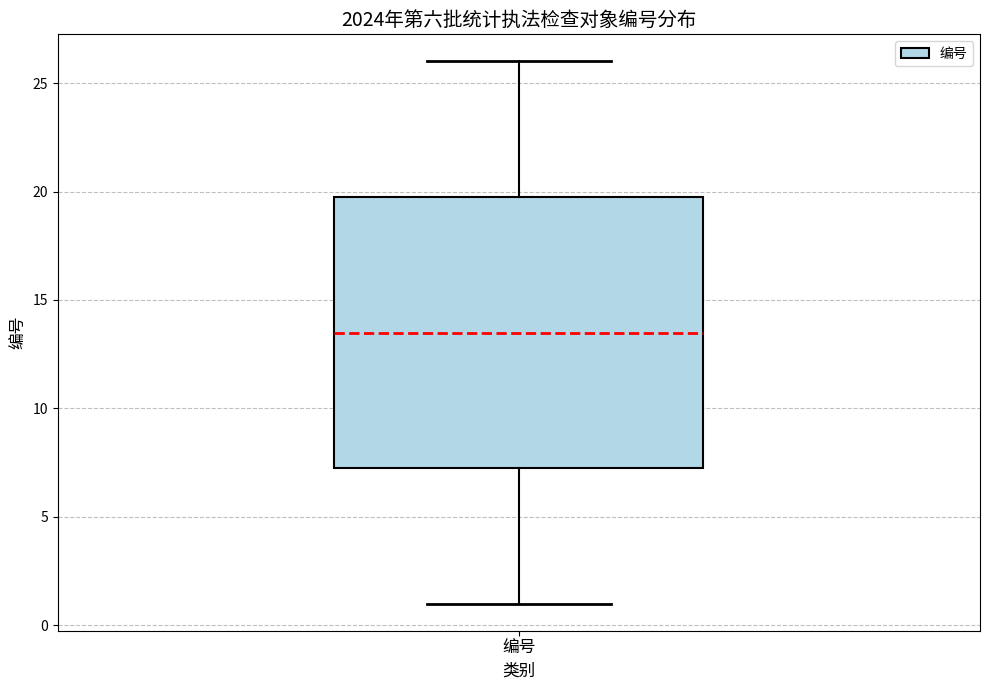

Read this box plot against the y-axis: the position of the median line, the range covered by the box, and the ends of both whiskers. The values are not printed on the chart, so give them approximately, as read against the axis.

median 13.5, box 7.5 to 20.0, whiskers 1.0 to 26.0